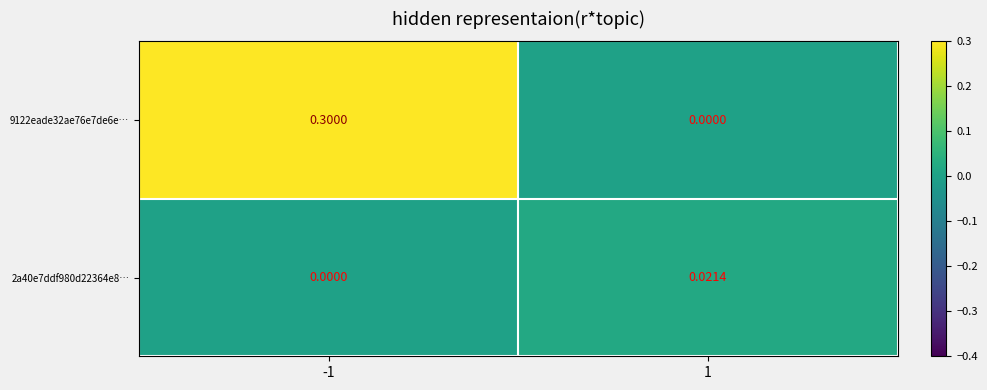

Is the value of 2a40e7ddf980d22364e8… at -1 greater than the value of 9122eade32ae76e7de6e… at -1?

No